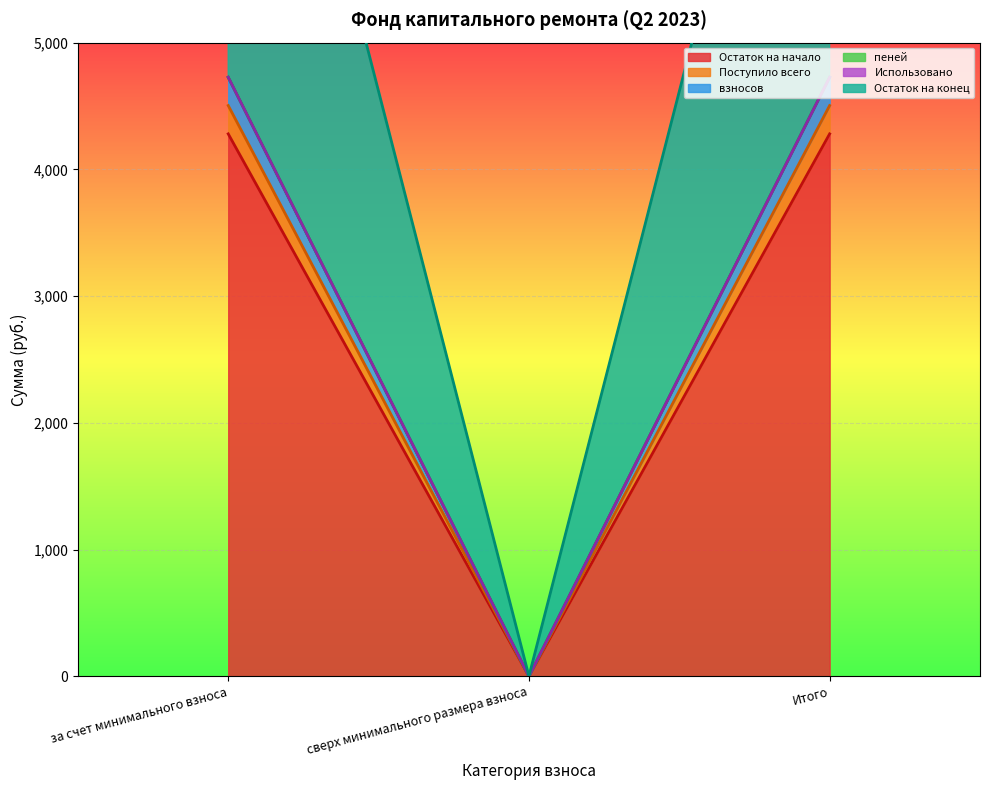

What is the difference between the Остаток на конец values at сверх минимального размера взноса and за счет минимального взноса?

4726.5